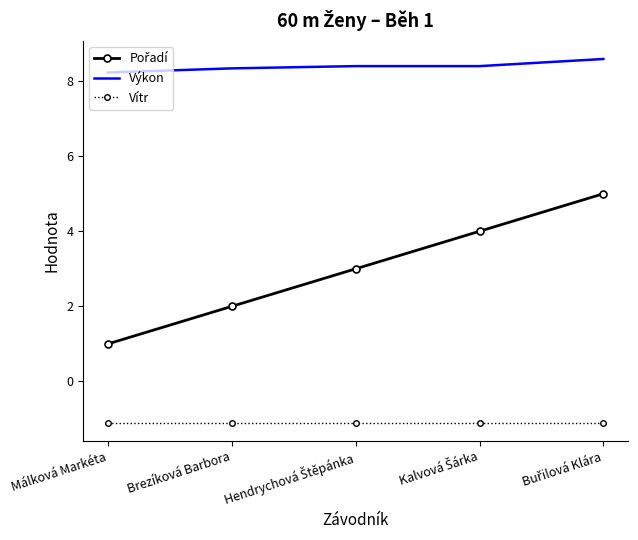

What is the difference between the maximum and minimum values in the Výkon series?

0.4